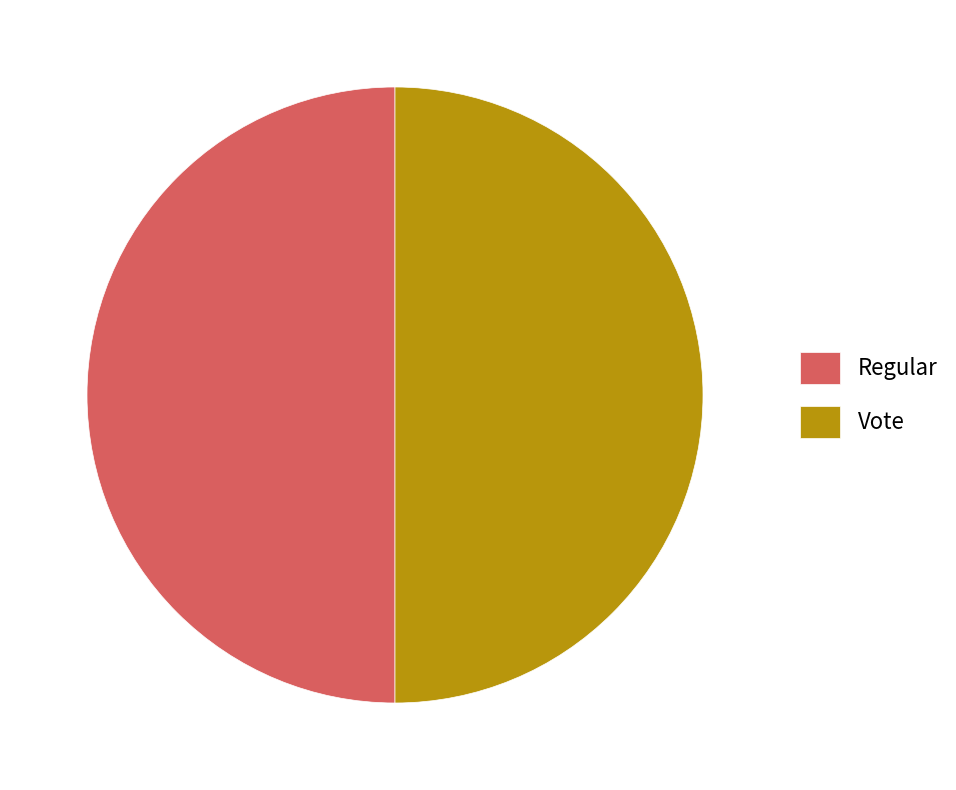

Is the sum of Regular and Vote greater than half?

Yes